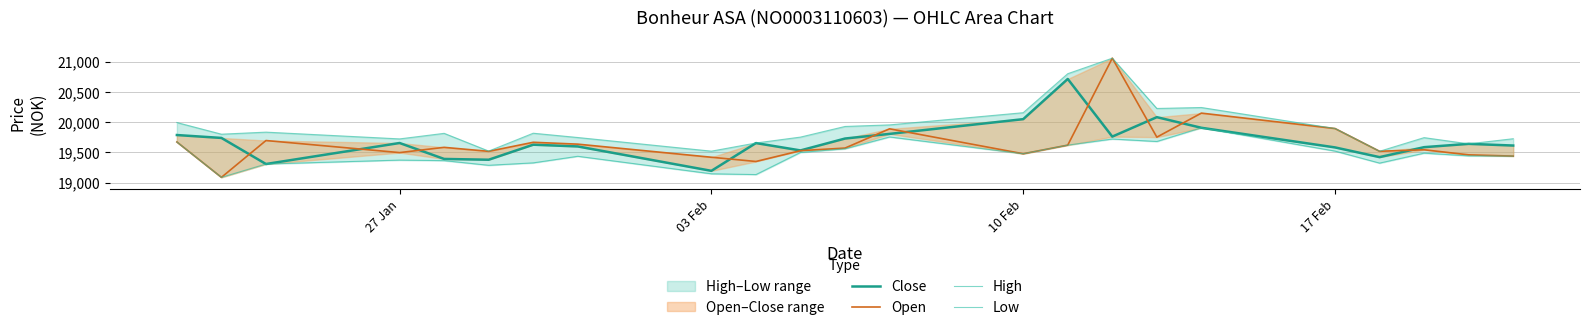

Which series has the largest range (max minus min)?

Open